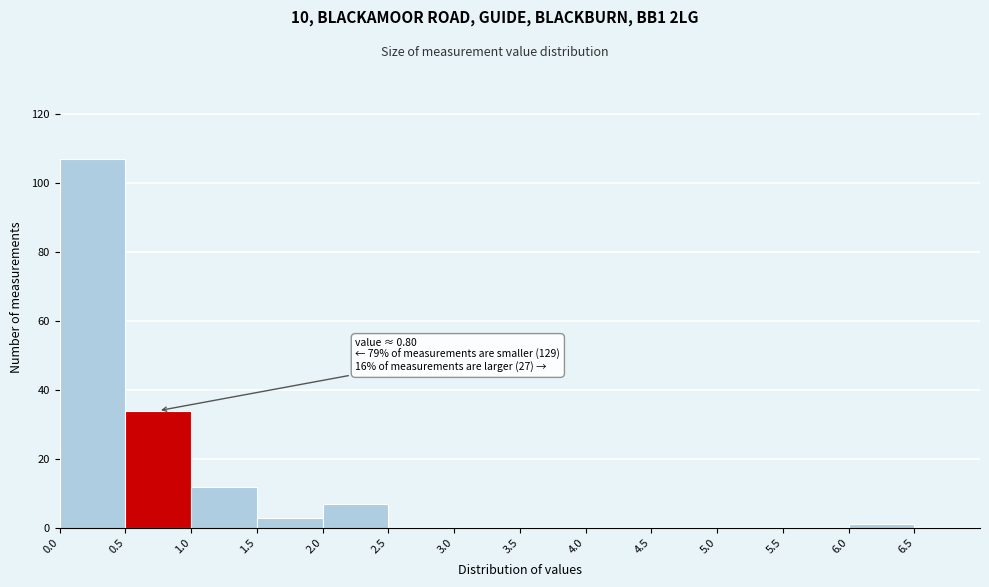

Over which range of the x-axis is the bar tallest?

0.0 to 0.5